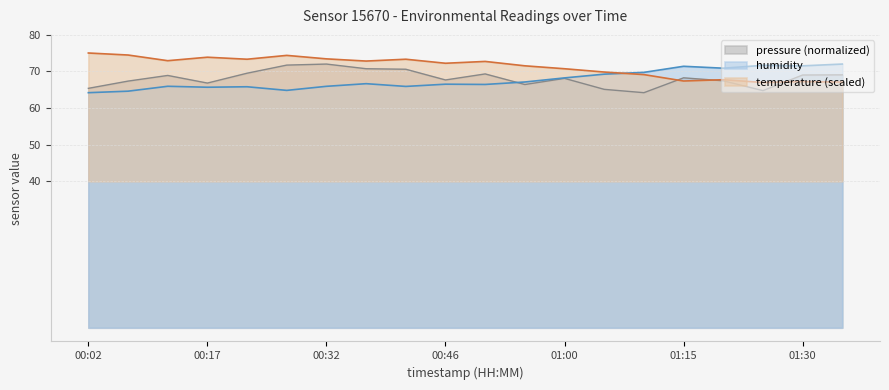

Reading right to left, extract all data points from this chart.

temperature: 01:35=67.1	01:30=67.2	01:25=67.0	01:20=67.8	01:15=67.4	01:10=69.2	01:05=69.8	01:00=70.8	00:56=71.5	00:51=72.8	00:46=72.2	00:41=73.3	00:37=72.8	00:32=73.5	00:27=74.4	00:22=73.3	00:17=73.9	00:12=73.0	00:07=74.5	00:02=75.0
humidity: 01:35=72.0	01:30=71.5	01:25=71.7	01:20=70.9	01:15=71.4	01:10=69.8	01:05=69.3	01:00=68.2	00:56=67.1	00:51=66.5	00:46=66.5	00:41=65.9	00:37=66.7	00:32=66.0	00:27=64.8	00:22=65.8	00:17=65.7	00:12=66.0	00:07=64.6	00:02=64.2
pressure_norm: 01:35=69.1	01:30=69.0	01:25=64.8	01:20=67.5	01:15=68.3	01:10=64.2	01:05=65.1	01:00=68.1	00:56=66.4	00:51=69.3	00:46=67.7	00:41=70.6	00:37=70.8	00:32=72.0	00:27=71.7	00:22=69.5	00:17=66.8	00:12=68.9	00:07=67.4	00:02=65.4